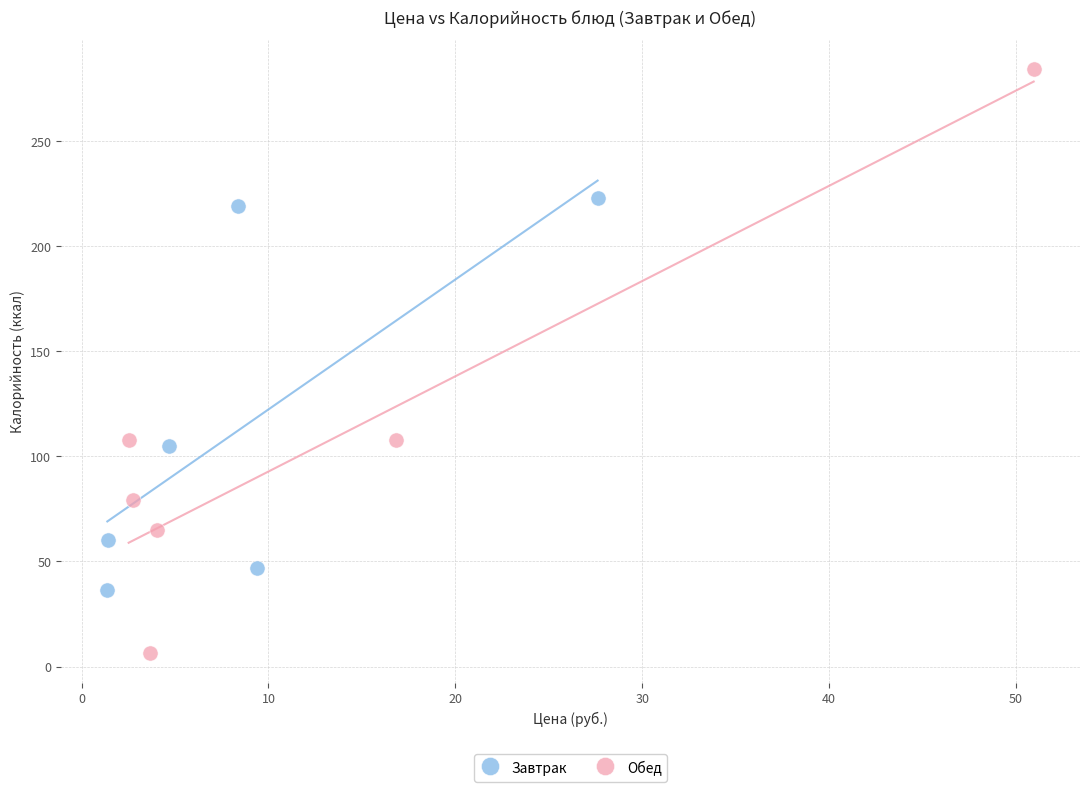

Which series reaches the minimum Y coordinate?

Обед